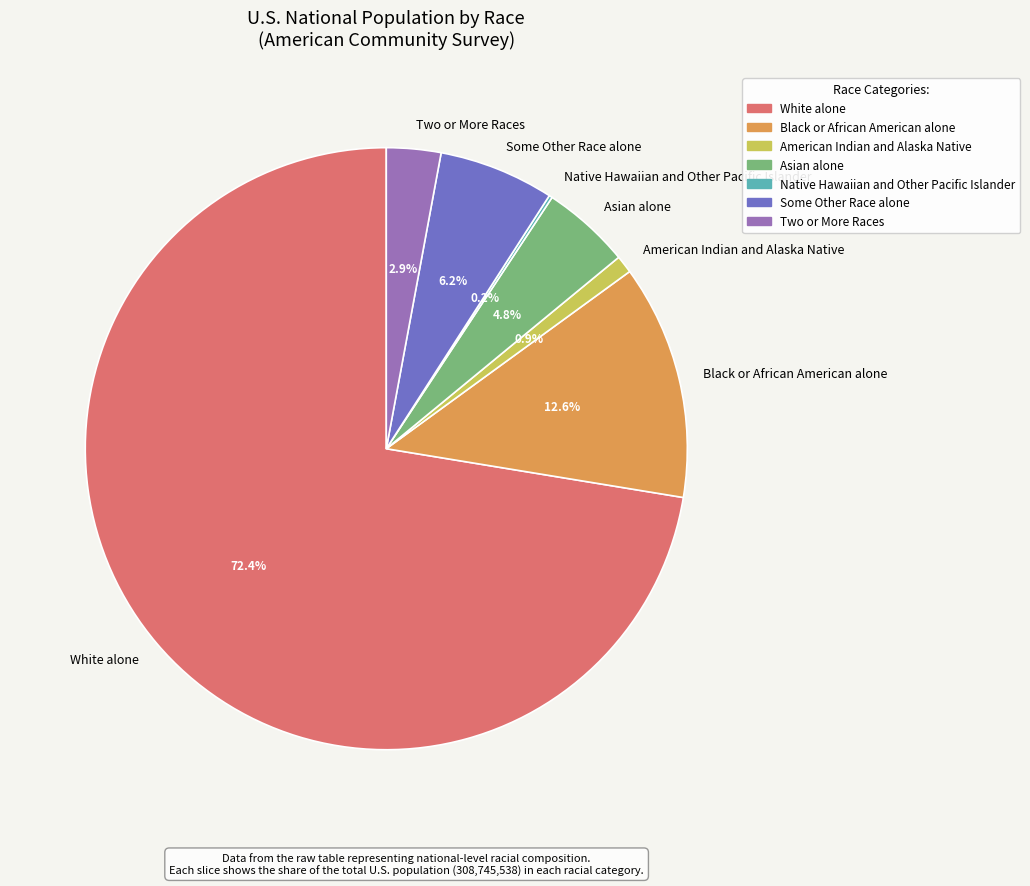

The Asian alone slice represents 5% of the pie. True or false?

True